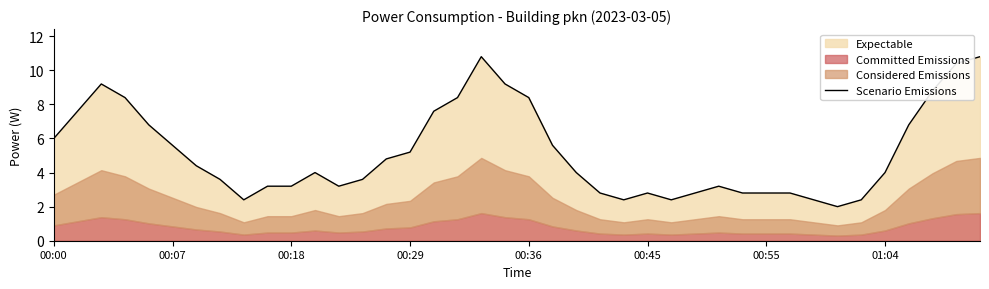

Reading right to left, extract all data points from this chart.

10.8	10.4	8.8	6.8	4.0	2.4	2.0	2.4	2.8	2.8	2.8	3.2	2.8	2.4	2.8	2.4	2.8	4.0	5.6	8.4	9.2	10.8	8.4	7.6	5.2	4.8	3.6	3.2	4.0	3.2	3.2	2.4	3.6	4.4	5.6	6.8	8.4	9.2	7.6	6.0